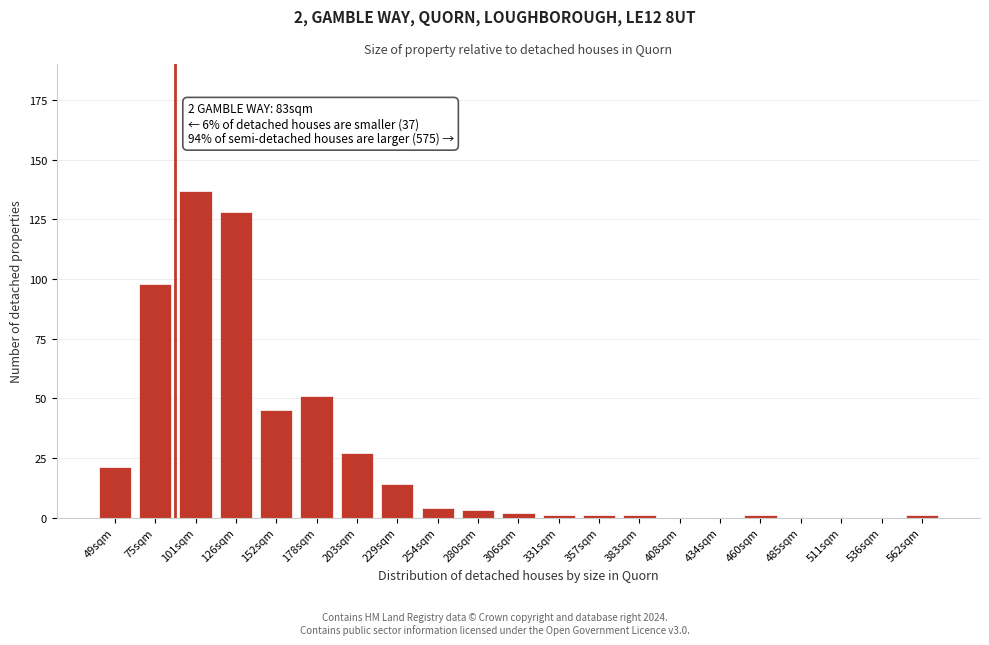

Reading left to right, transcribe all the data shown in this chart.

49sqm=21	75sqm=98	101sqm=137	126sqm=128	152sqm=45	178sqm=51	203sqm=27	229sqm=14	254sqm=4	280sqm=3	306sqm=2	331sqm=1	357sqm=1	383sqm=1	408sqm=0	434sqm=0	460sqm=1	485sqm=0	511sqm=0	536sqm=0	562sqm=1